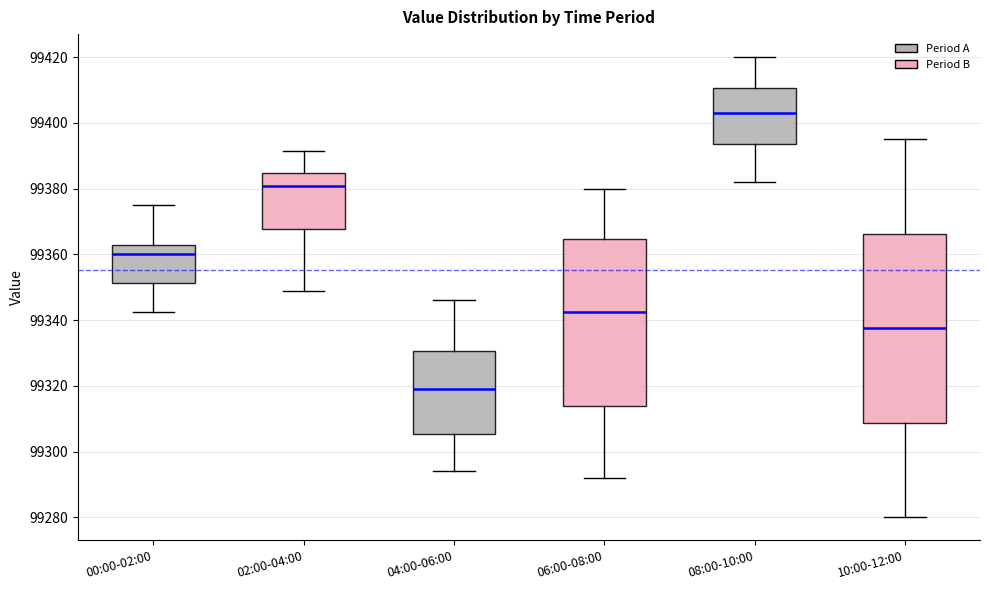

Comparing the boxes themselves (not the whiskers), which one is the tallest?

10:00-12:00